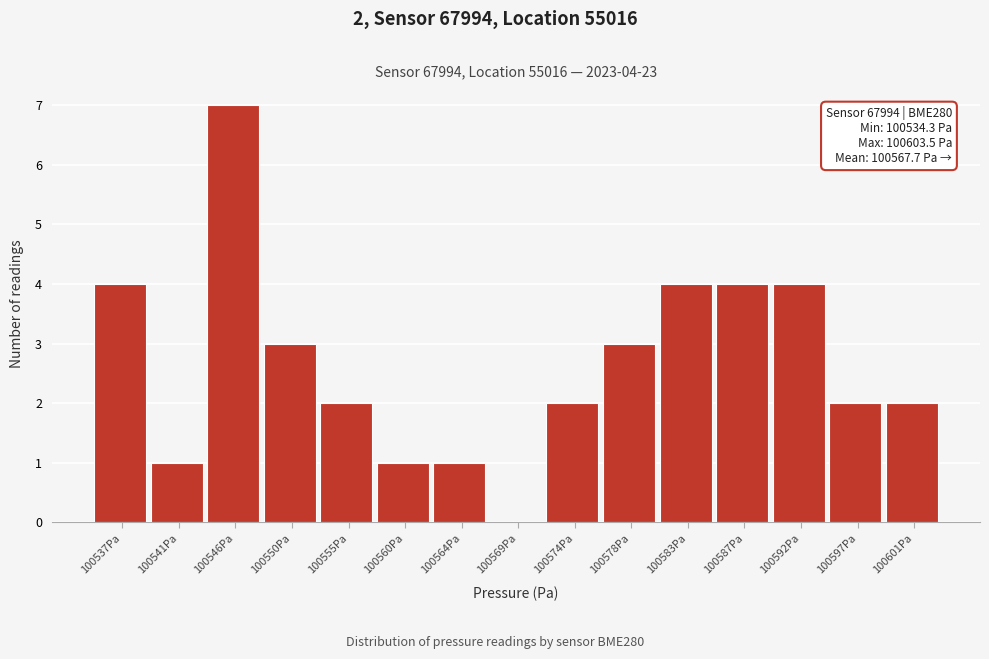

Over which range of the x-axis is the bar tallest?

100543.5 to 100548.0